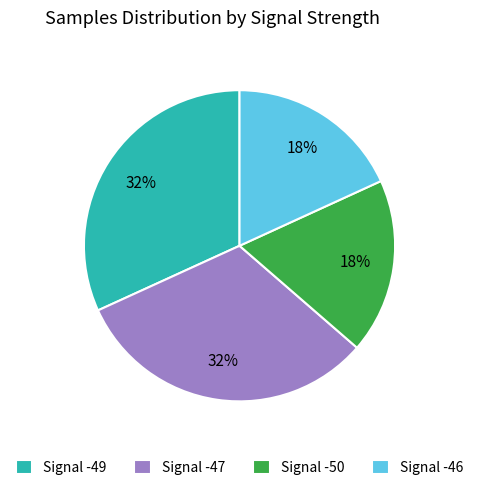

To the nearest percent, what is the average slice percentage?

25%